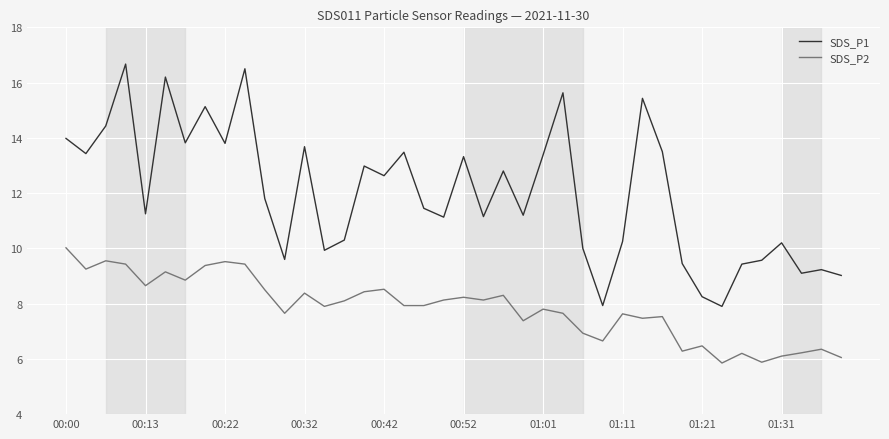

What is the maximum value shown in the chart?

16.7